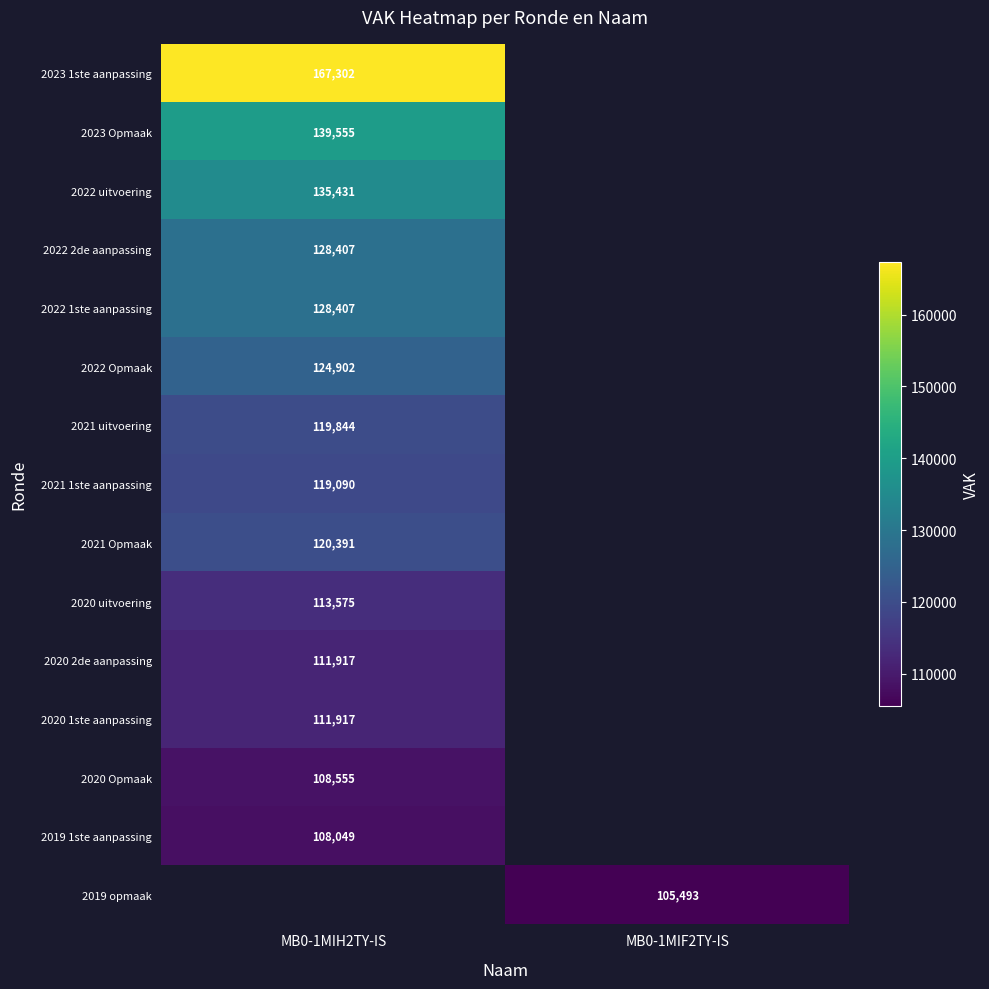

What is the difference between the highest and lowest values at MB0-1MIH2TY-IS?

59253.0